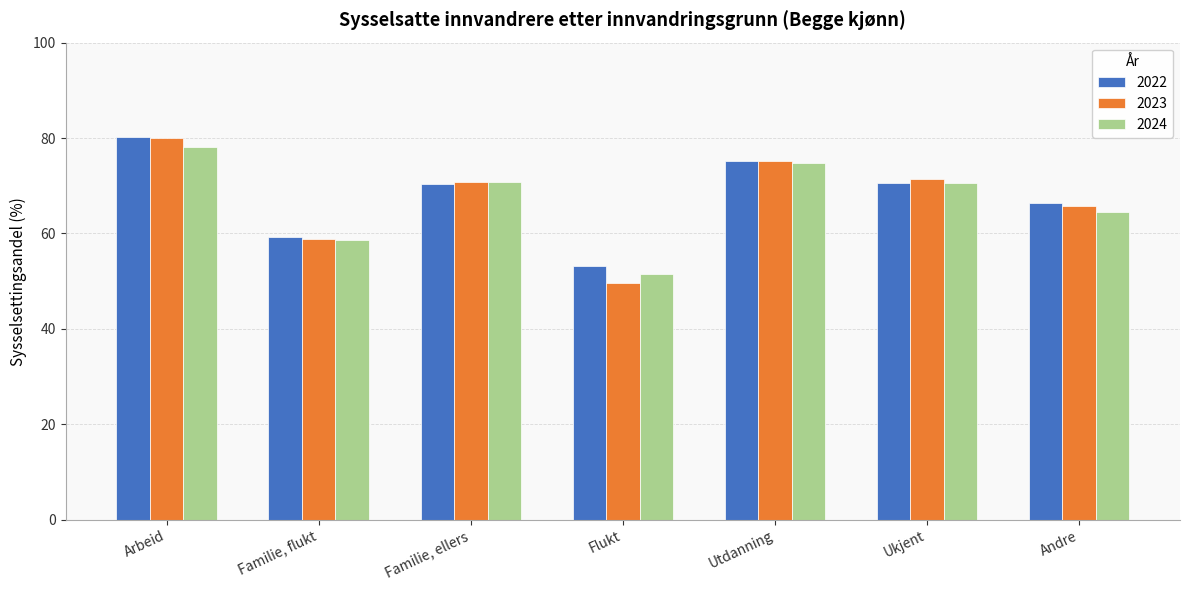

Where does the 2022 series first go above 70?

Arbeid